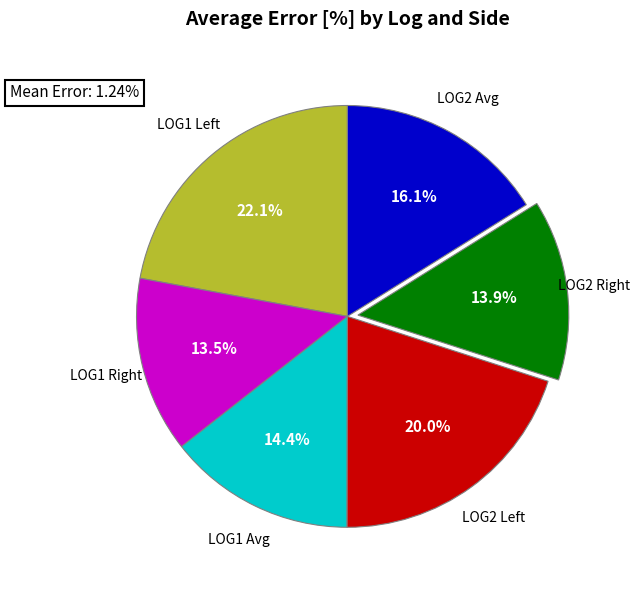

Does any single category account for the majority?

No